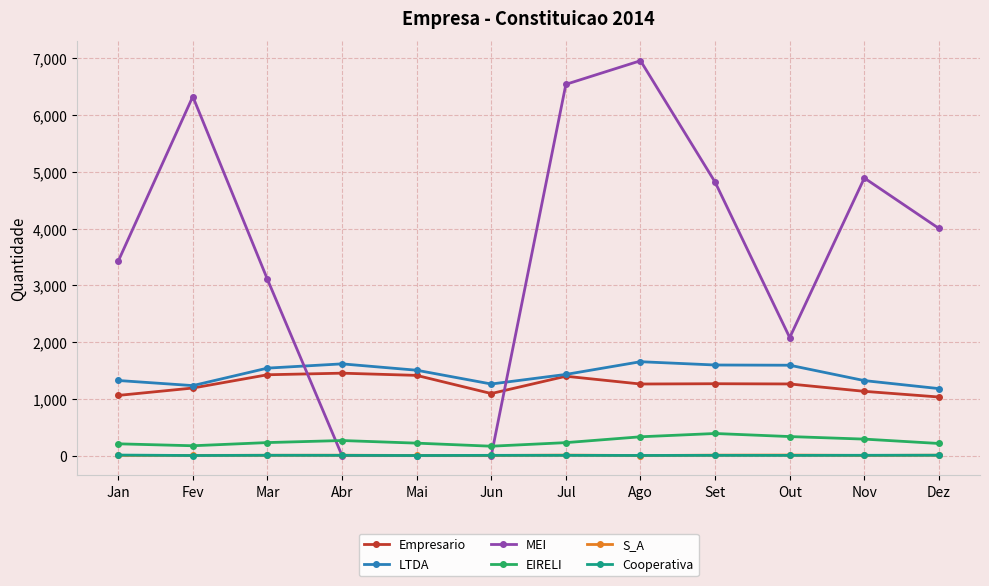

What is the label of the 1st point from the right?

Dez